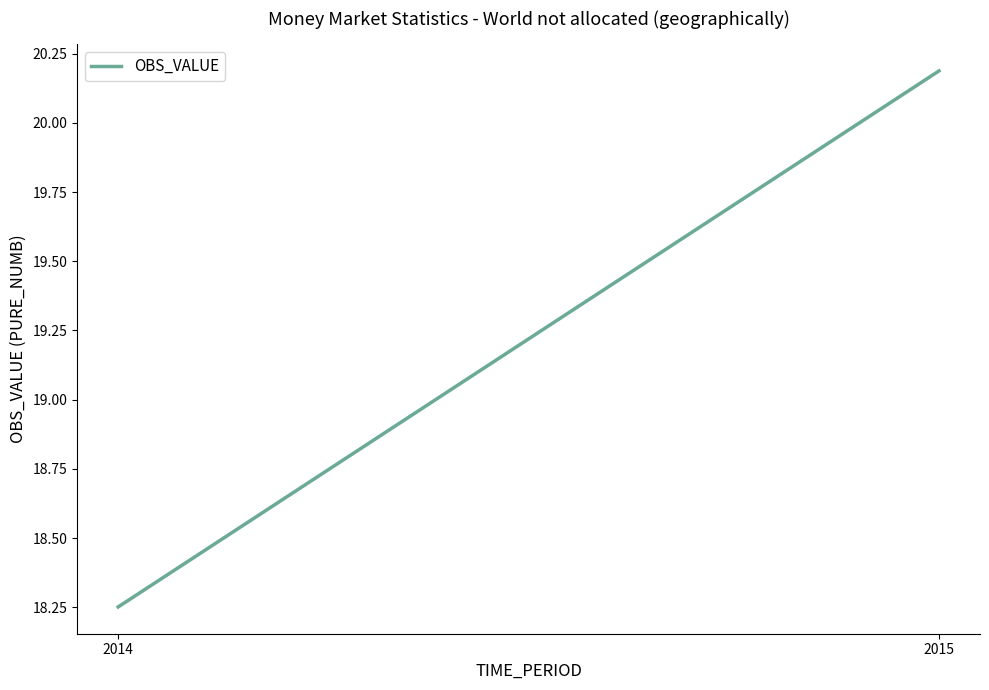

Where does the data first go above 20?

2015